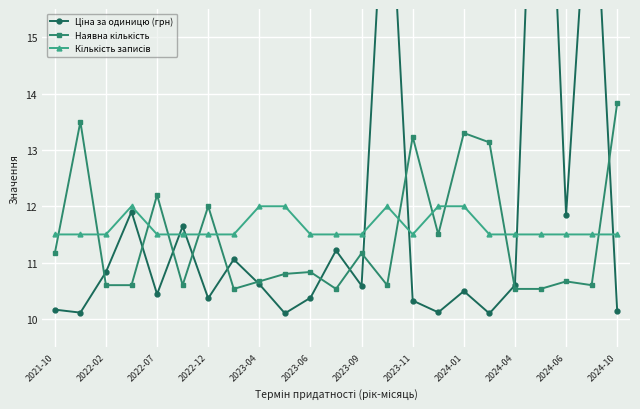

Between 2024-10 and 2022-07, which is larger?

2022-07